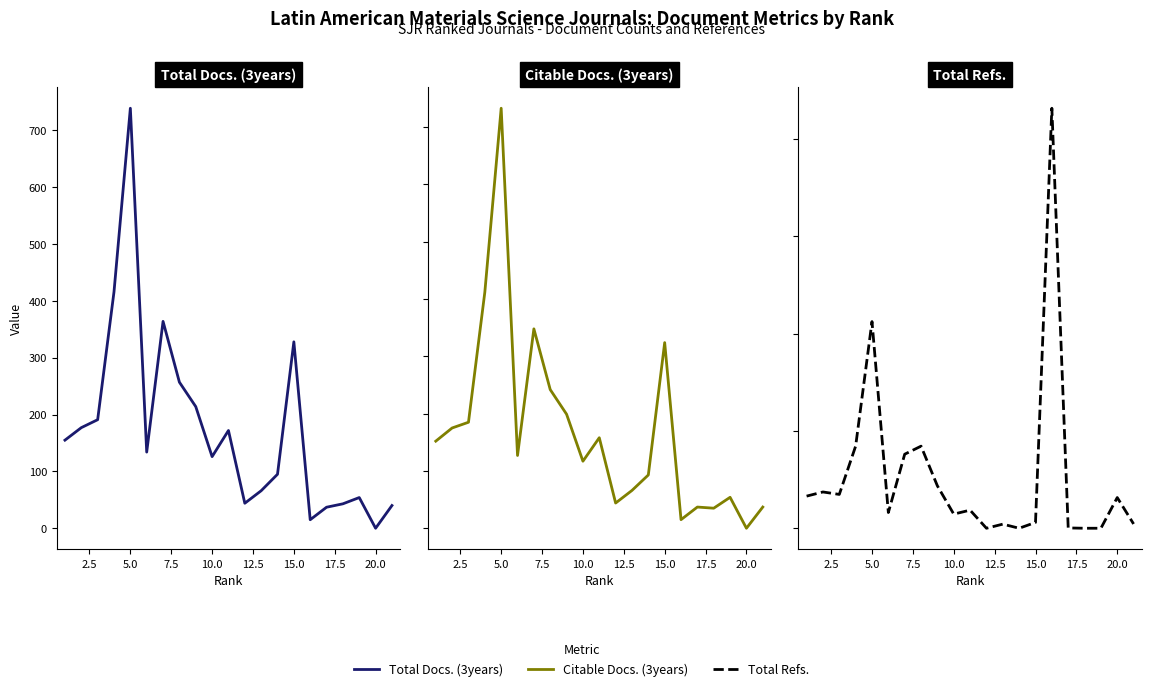

The value of Citable Docs. (3years) at 15.0 is 539. True or false?

False